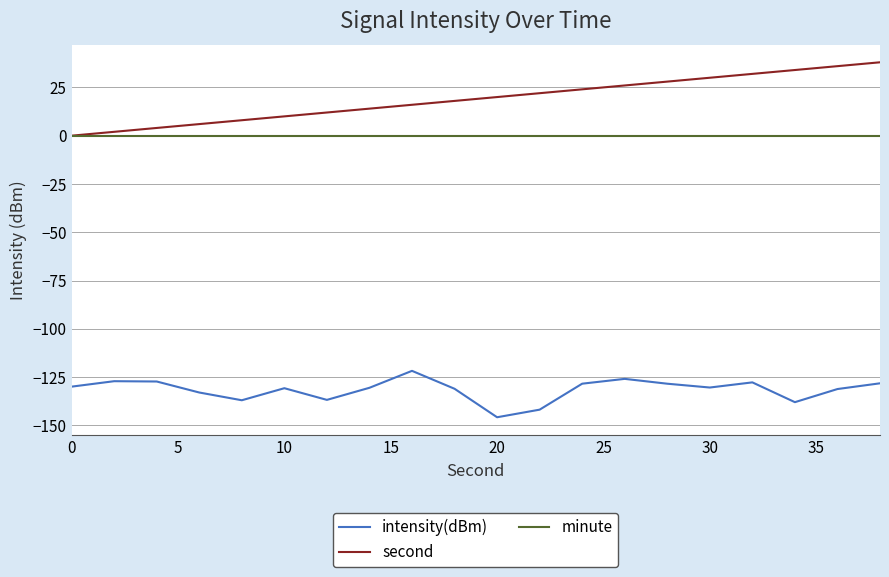

Which series has the largest total across all categories?

second